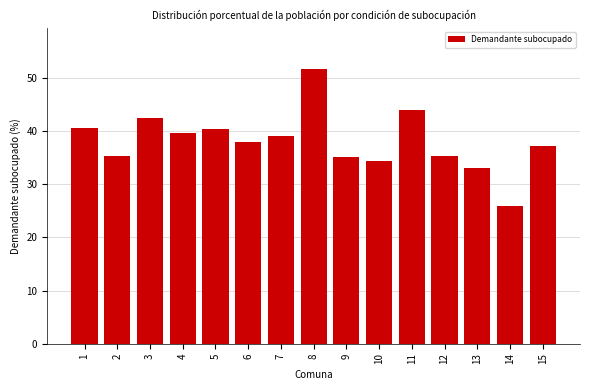

What is the sum of the values at 3 and 14?

68.3